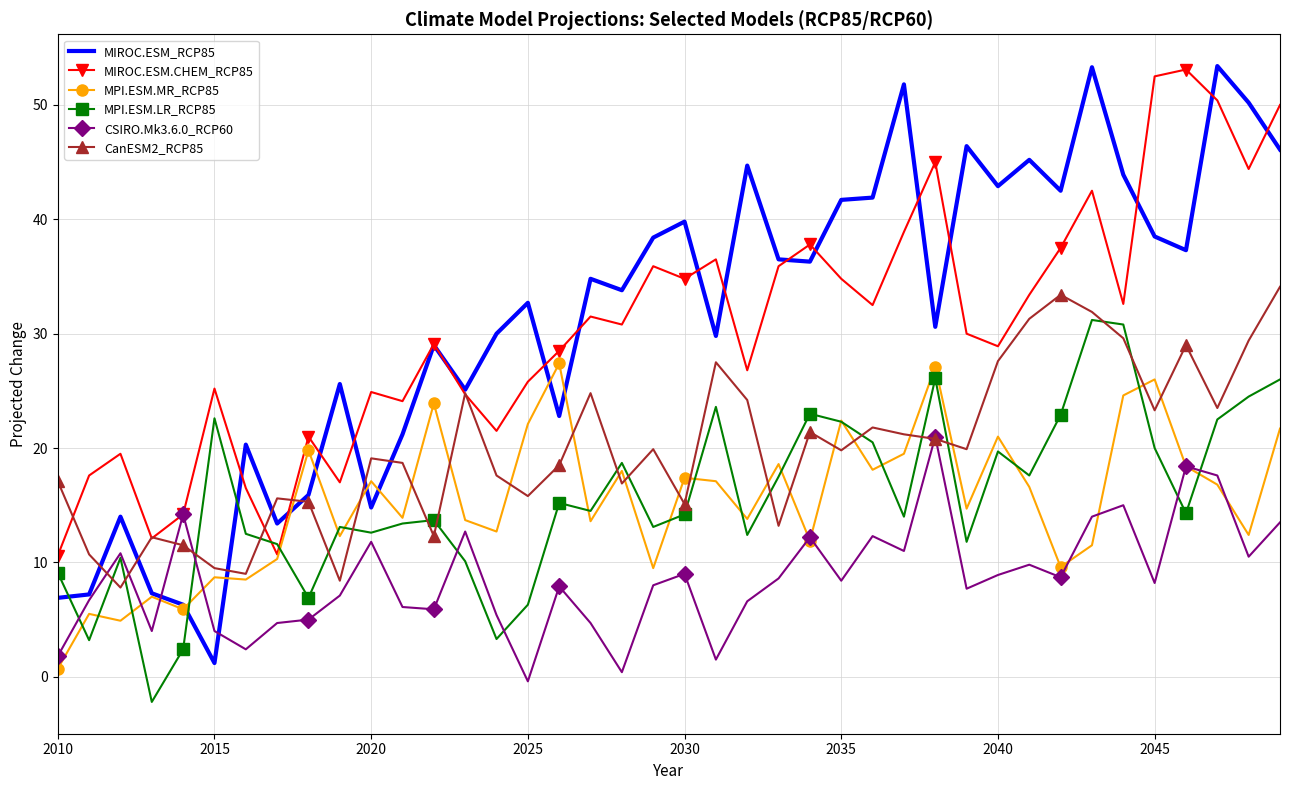

What is the smallest value displayed?

-2.2